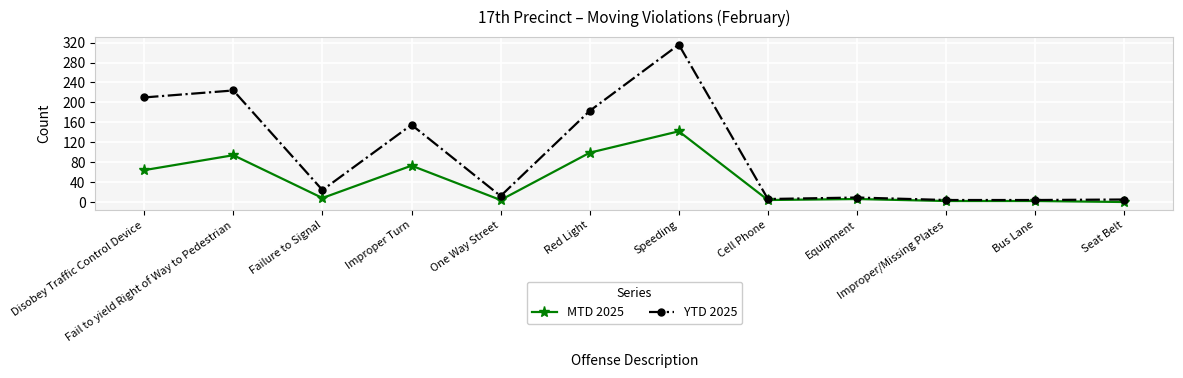

Rank the series by their maximum value, from lowest to highest.

MTD 2025, YTD 2025